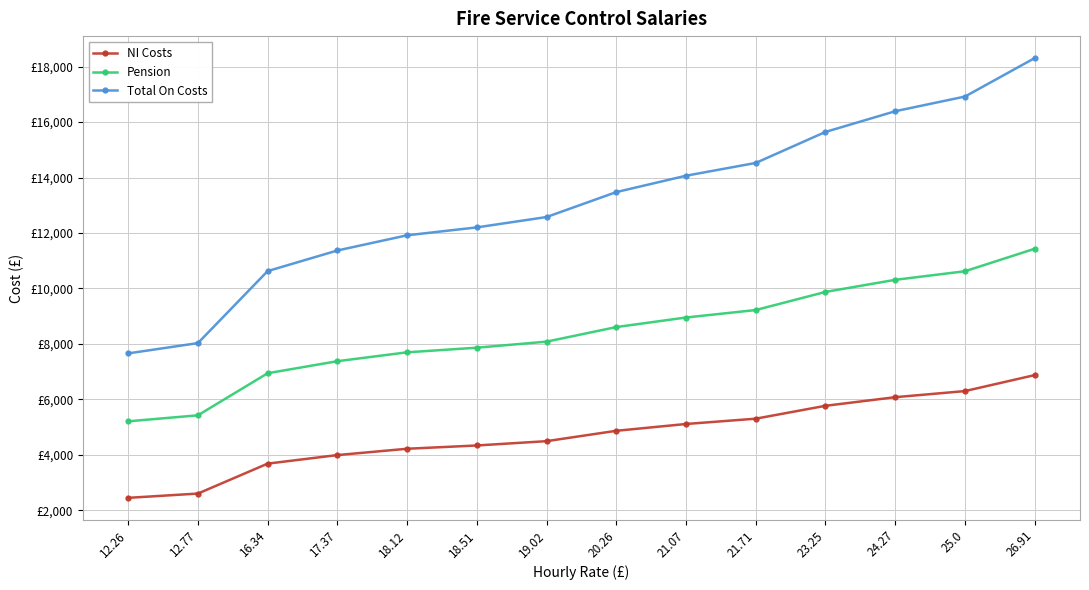

Read the Total On Costs value at 24.27.

16391.7